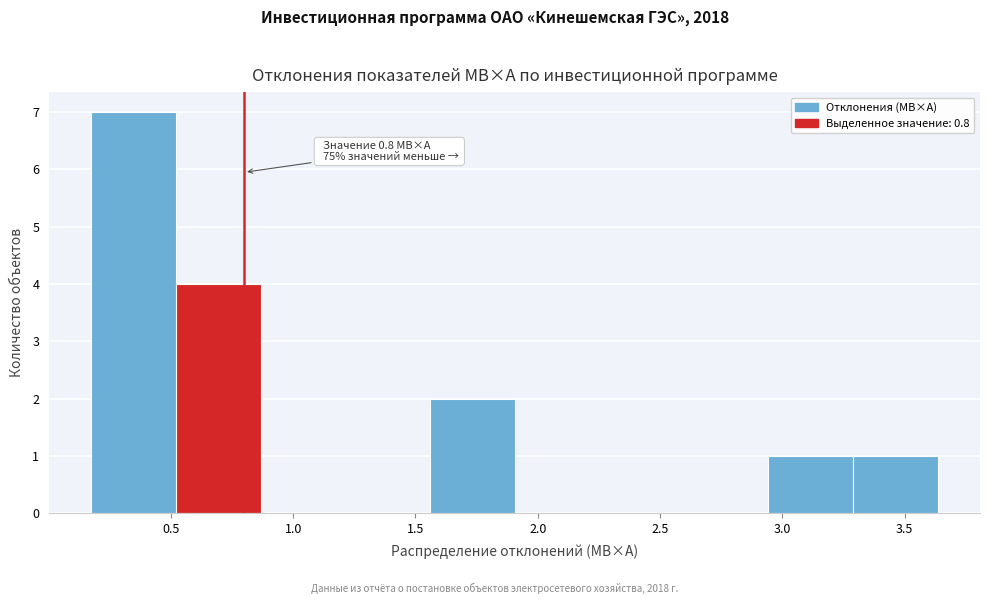

Over which range of the x-axis is the bar tallest?

0.20 to 0.50